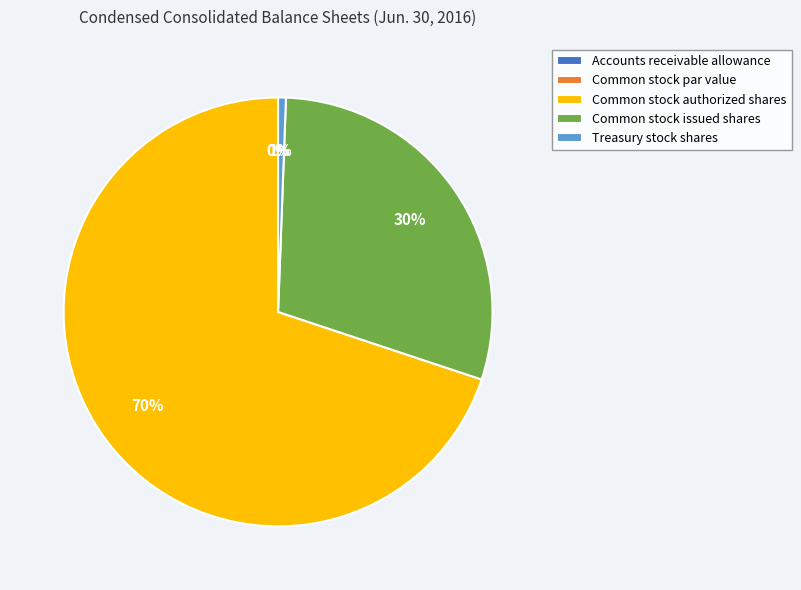

To the nearest percent, what is the combined percentage of Treasury stock shares and Common stock authorized shares?

70%